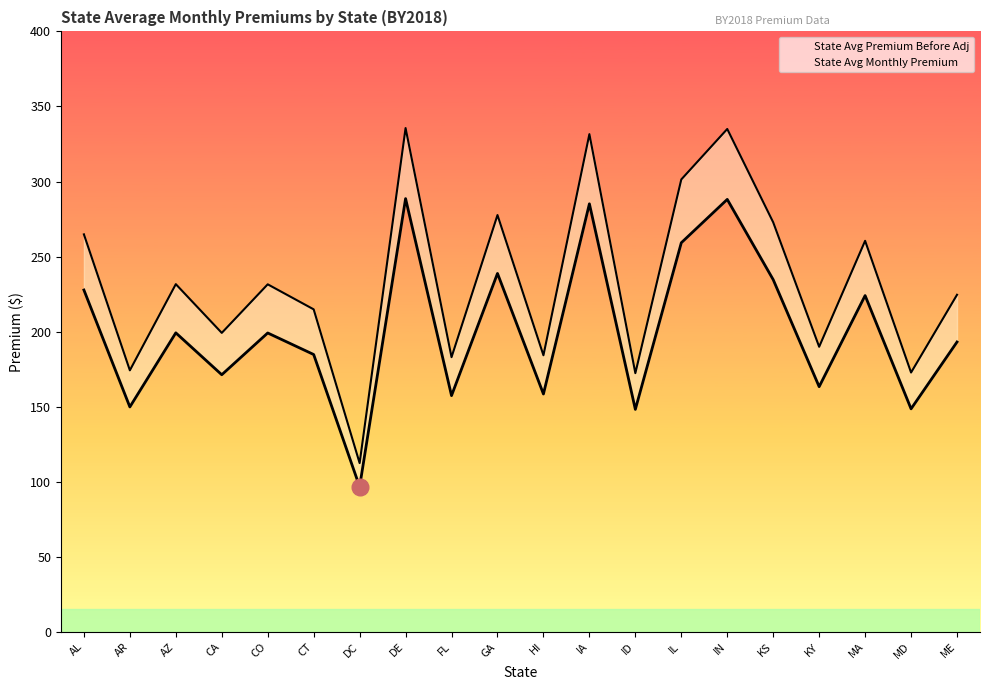

What are all the series names shown in the legend?

State Avg Premium Before Adj, State Avg Monthly Premium